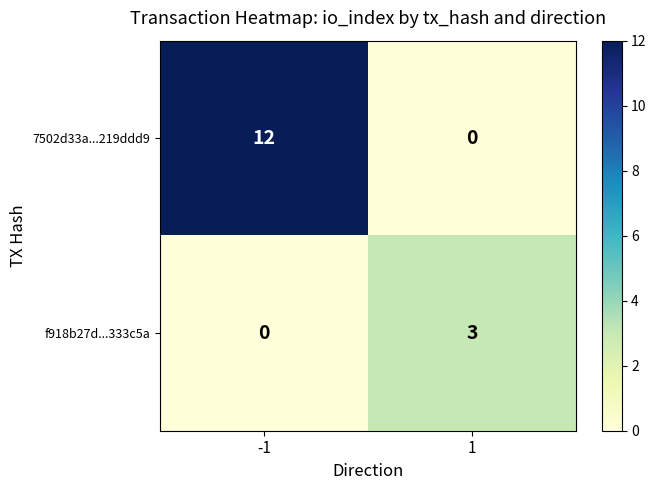

Reading left to right, list all the values displayed in this chart.

7502d33a...219ddd9: 12	0
f918b27d...333c5a: 0	3